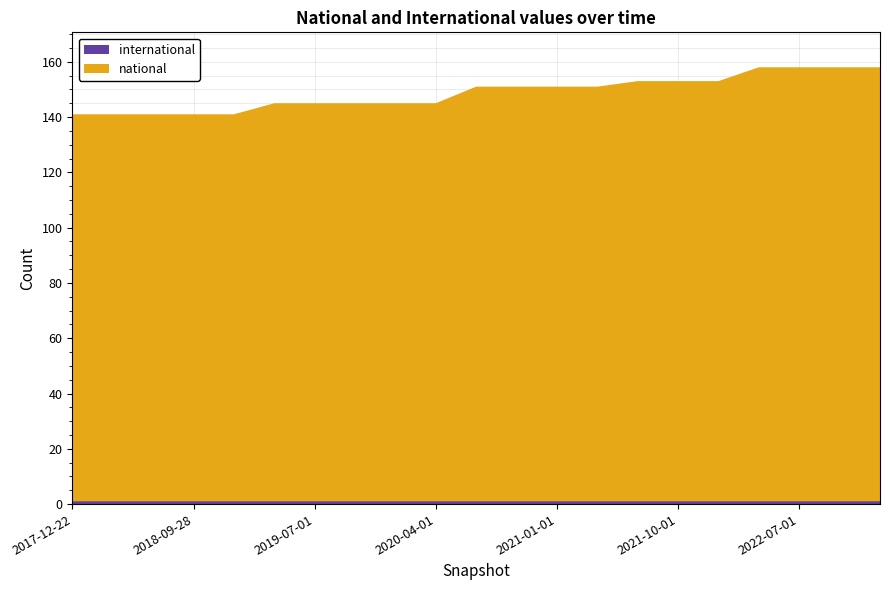

Reading left to right, extract all data points from this chart.

national: 2017-12-22=140	2018-04-09=140	2018-07-11=140	2018-09-28=140	2019-01-01=140	2019-04-06=144	2019-07-01=144	2019-10-09=144	2020-01-01=144	2020-04-01=144	2020-07-01=150	2020-10-01=150	2021-01-01=150	2021-04-01=150	2021-07-01=152	2021-10-01=152	2022-01-01=152	2022-04-01=157	2022-07-01=157	2022-10-01=157	2023-01-01=157
international: 2017-12-22=1	2018-04-09=1	2018-07-11=1	2018-09-28=1	2019-01-01=1	2019-04-06=1	2019-07-01=1	2019-10-09=1	2020-01-01=1	2020-04-01=1	2020-07-01=1	2020-10-01=1	2021-01-01=1	2021-04-01=1	2021-07-01=1	2021-10-01=1	2022-01-01=1	2022-04-01=1	2022-07-01=1	2022-10-01=1	2023-01-01=1